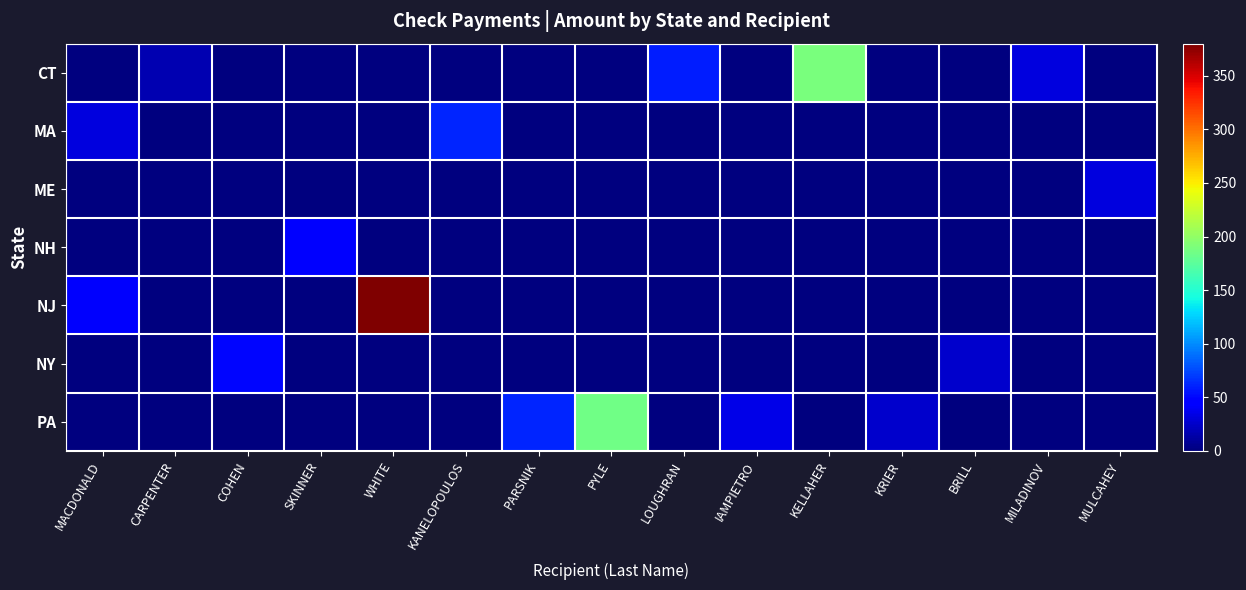

Between KELLAHER and KRIER, which series saw the biggest shift?

row_0